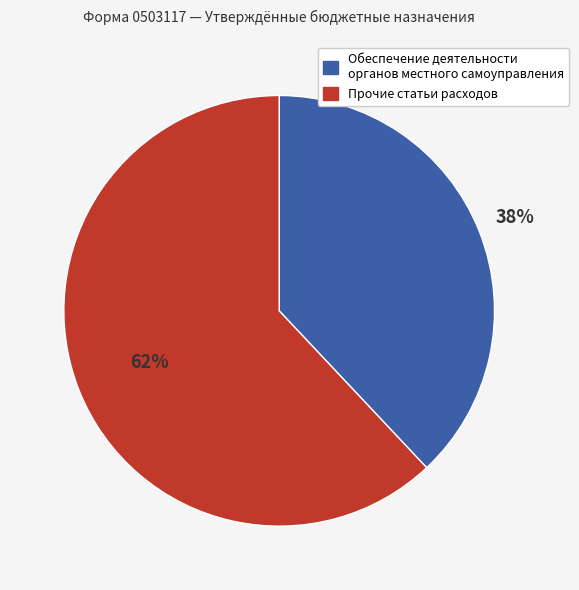

What percentage is the Обеспечение деятельности органов местного самоуправления slice, to the nearest percent?

38%